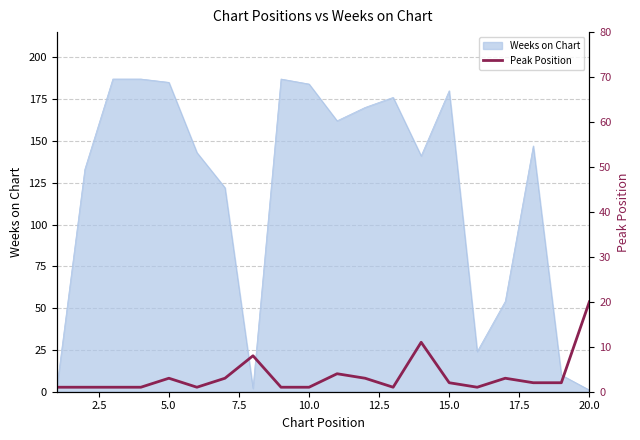

What is the highest value of the Weeks on Chart series?

187